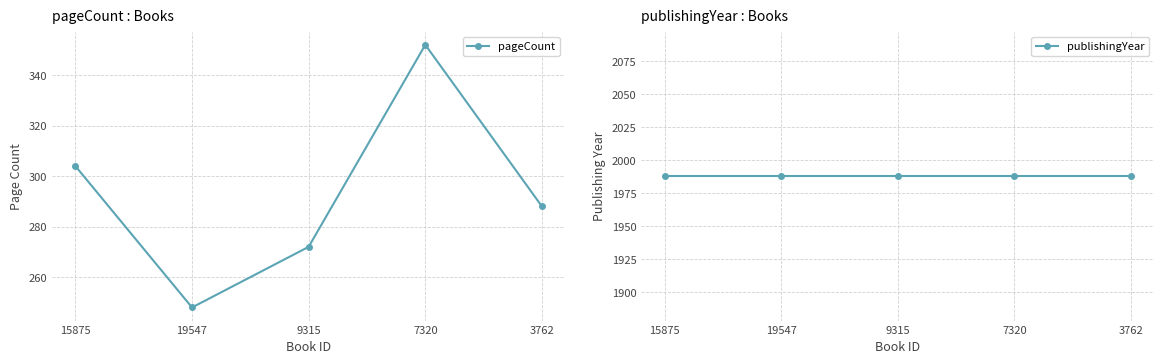

What is the smallest value displayed?

248